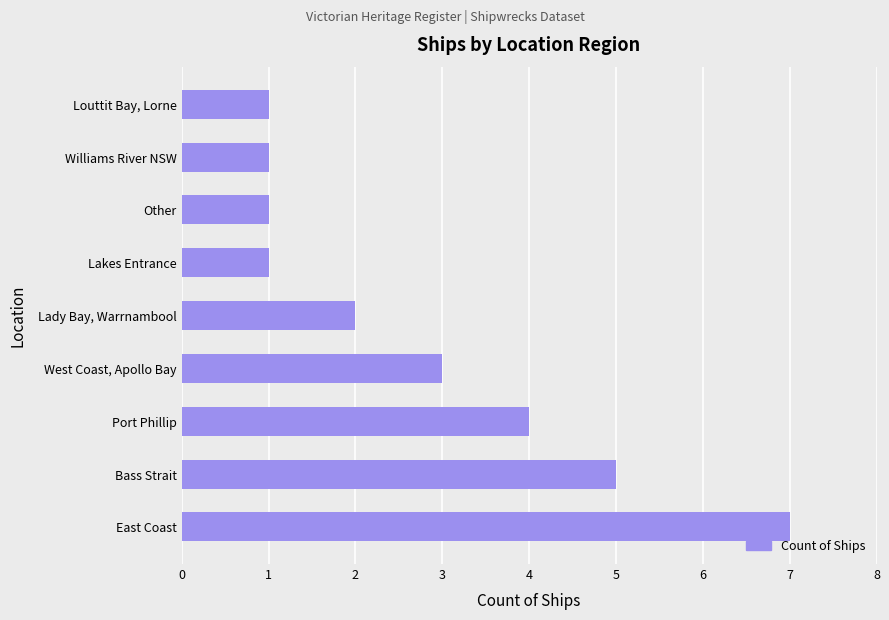

What is the sum of all values?

25